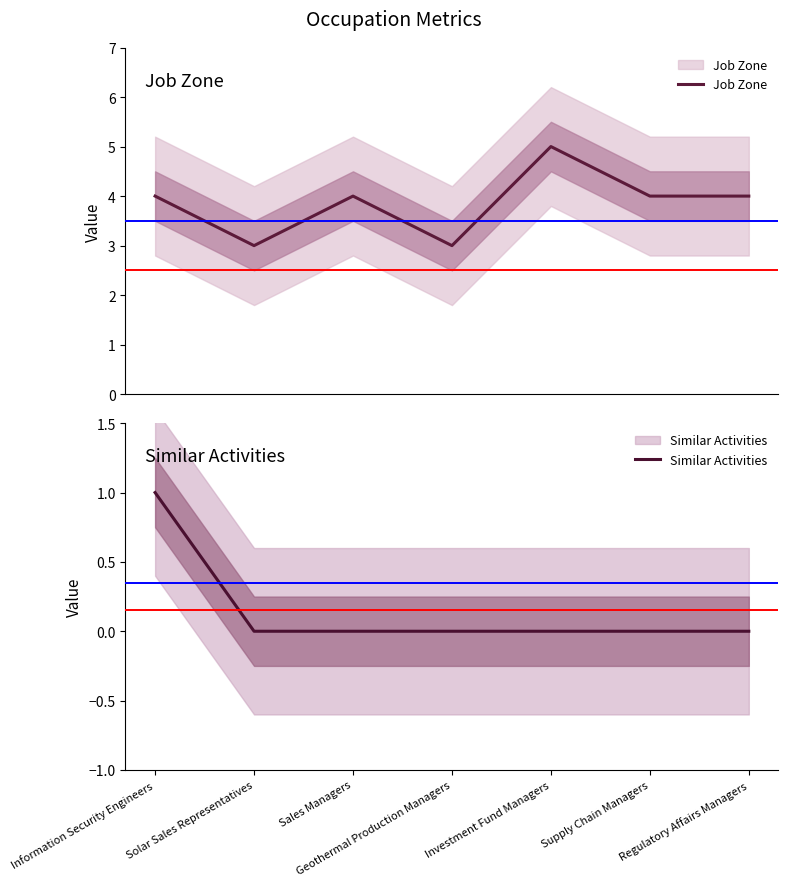

At Regulatory Affairs Managers, list the series in order from smallest to largest.

Similar Activities, Job Zone